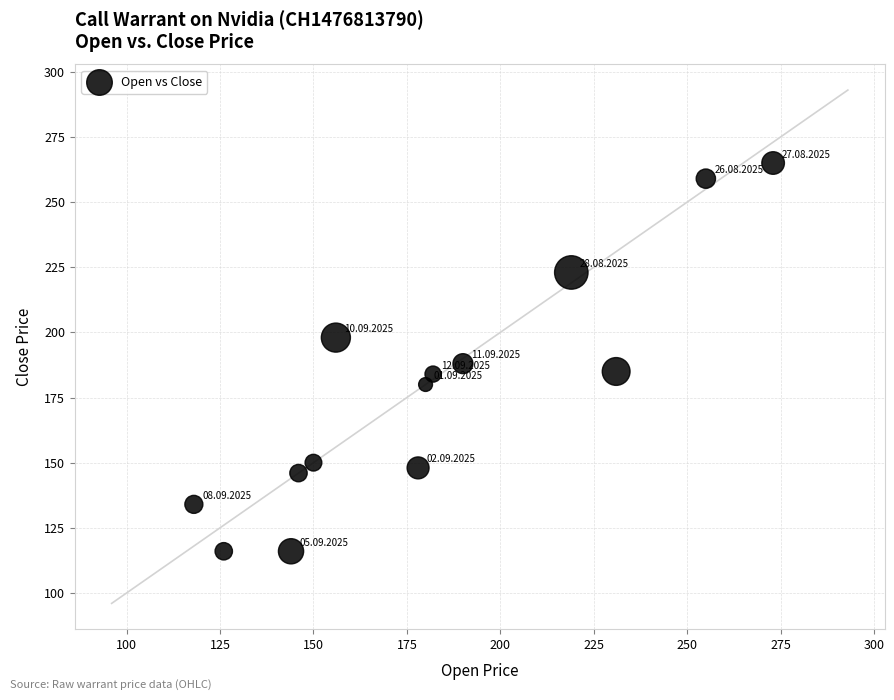

What is the range of X values (max minus min)?

155